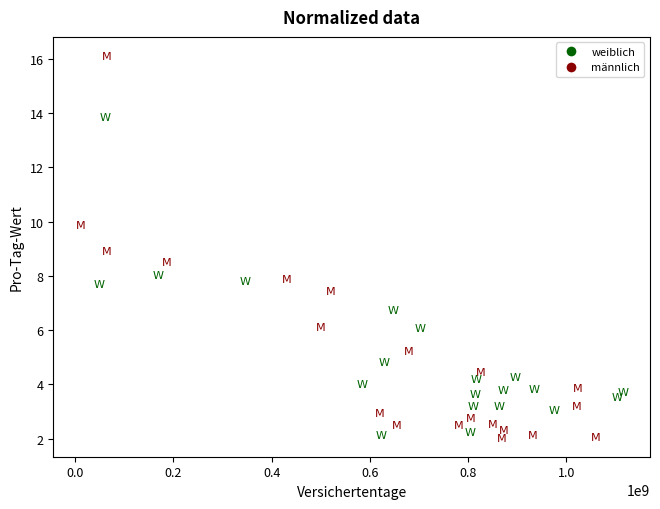

Which series has the largest Y range (max minus min)?

männlich